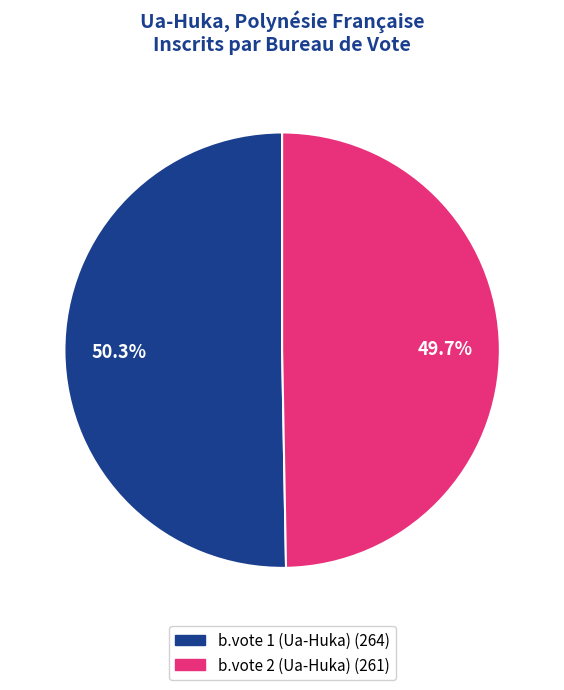

How many segments does this pie chart have?

2